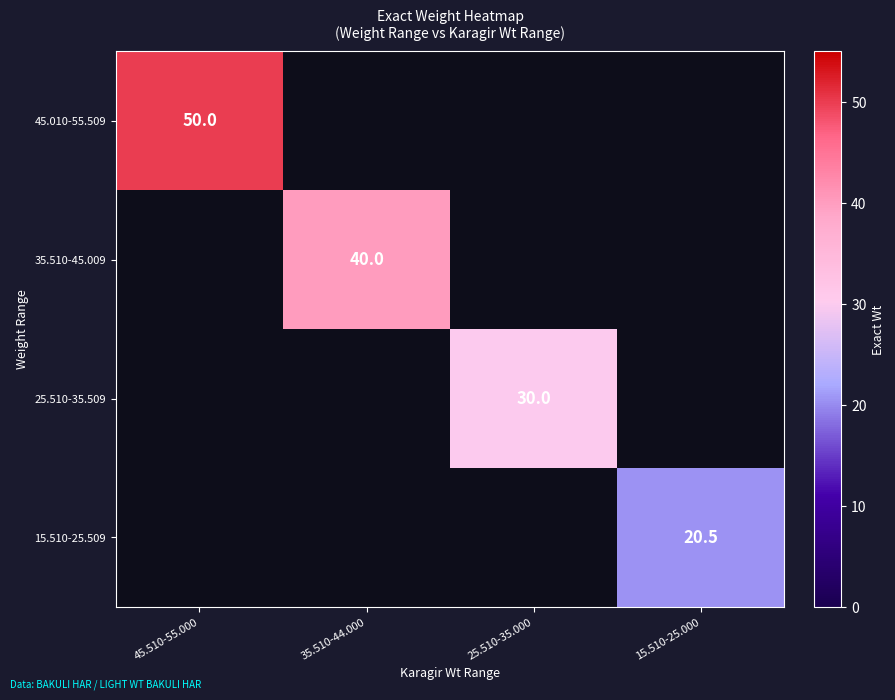

Is it true that 25.510-35.509 equals 18.7 at 25.510-35.000?

False